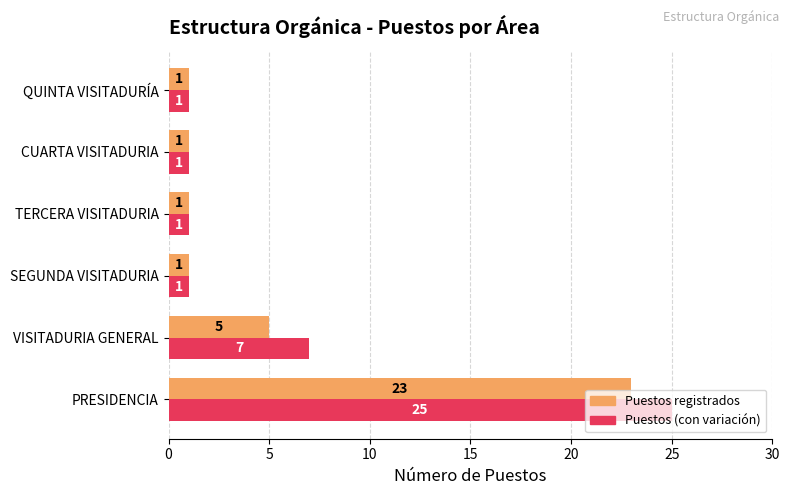

What is the difference between the maximum and second lowest values in the Puestos registrados series?

22